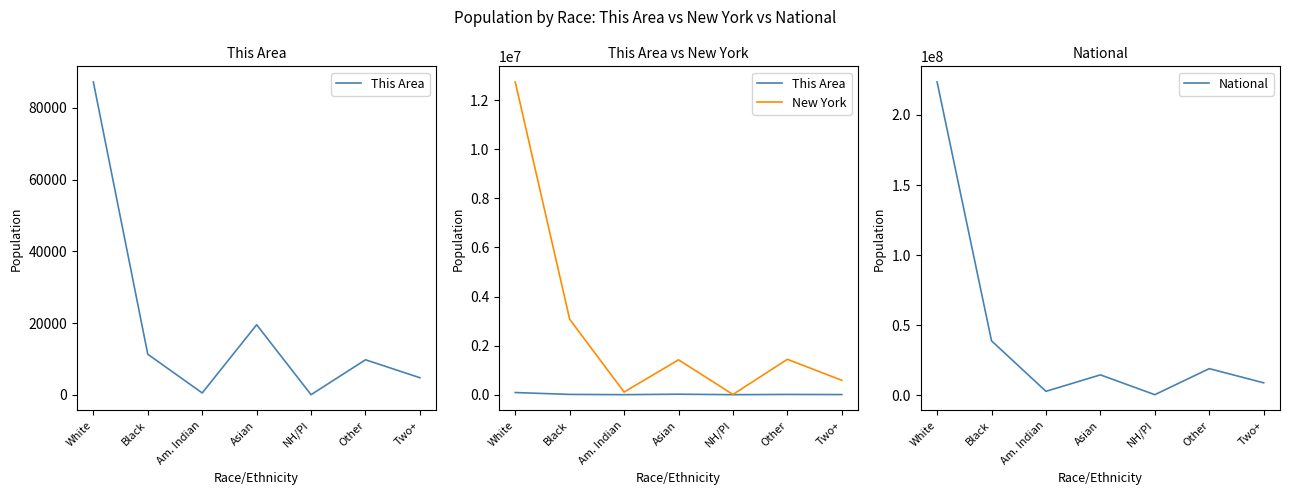

Does the chart have visible grid lines?

No